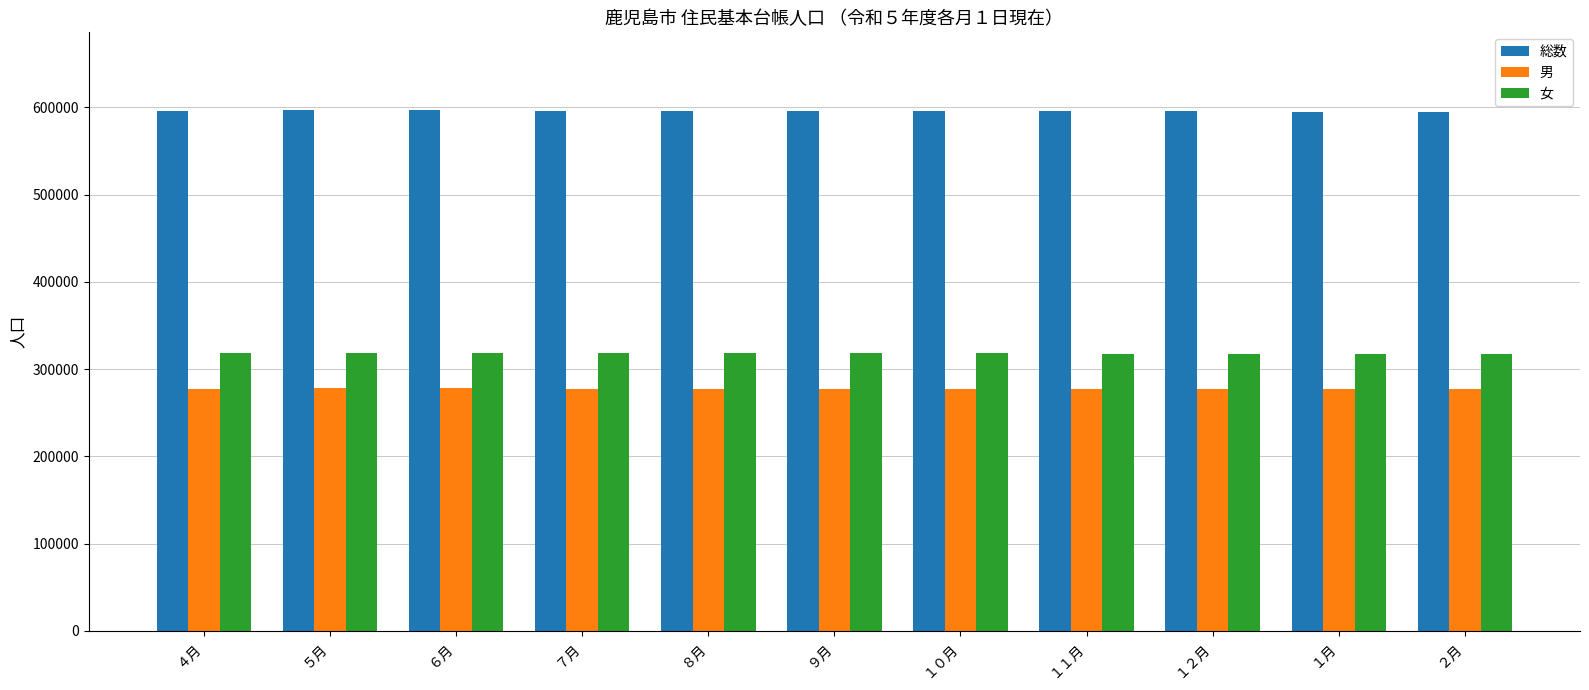

What is the average value of the 総数 series?

595754